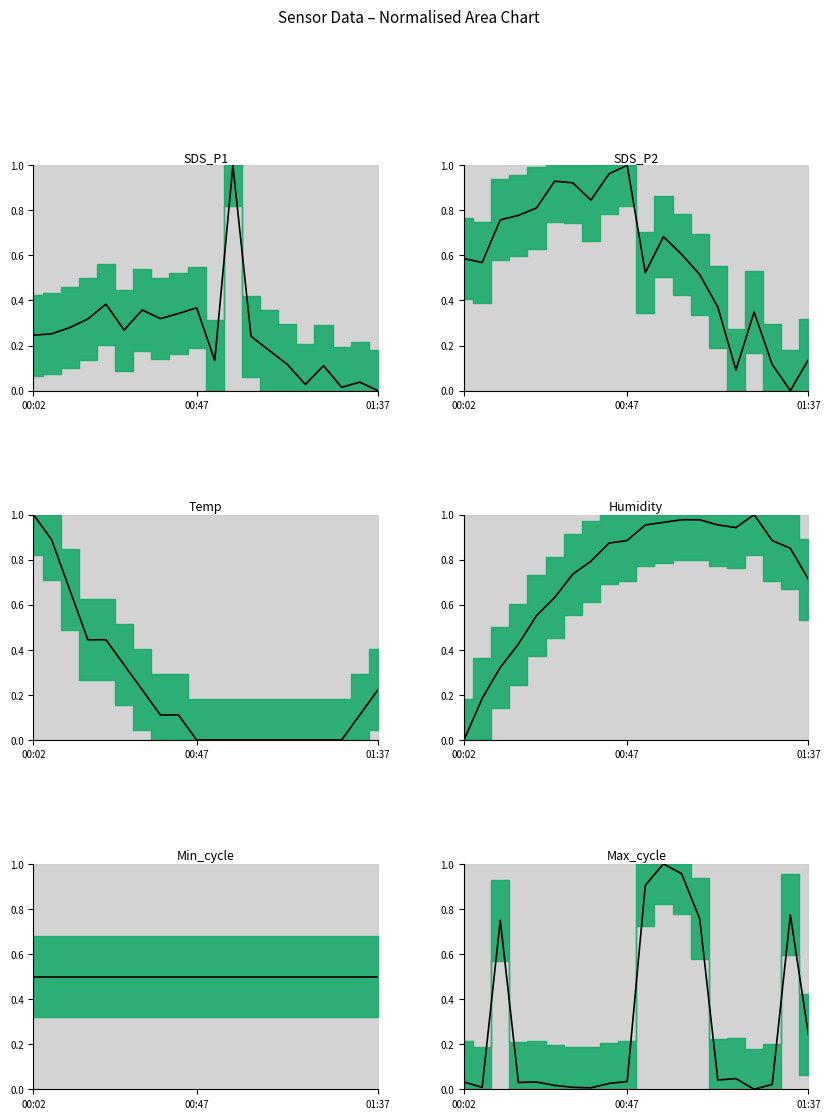

Does the chart have visible grid lines?

No